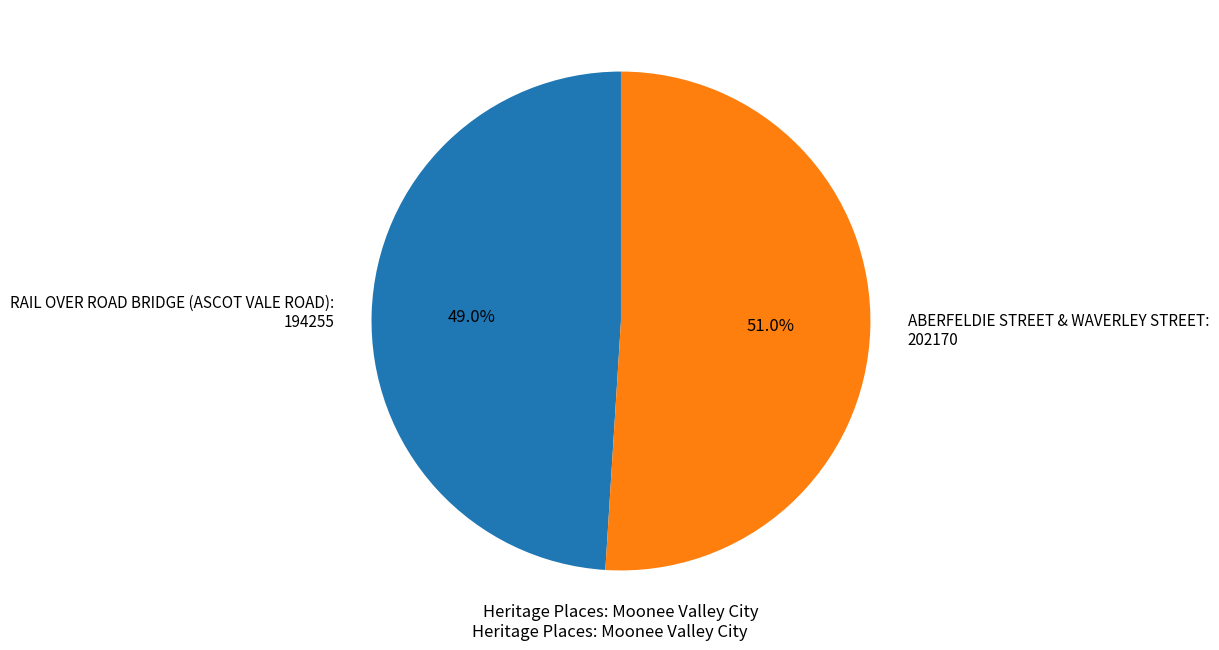

To the nearest percent, what is the combined percentage of ABERFELDIE STREET & WAVERLEY STREET and RAIL OVER ROAD BRIDGE (ASCOT VALE ROAD)?

100%